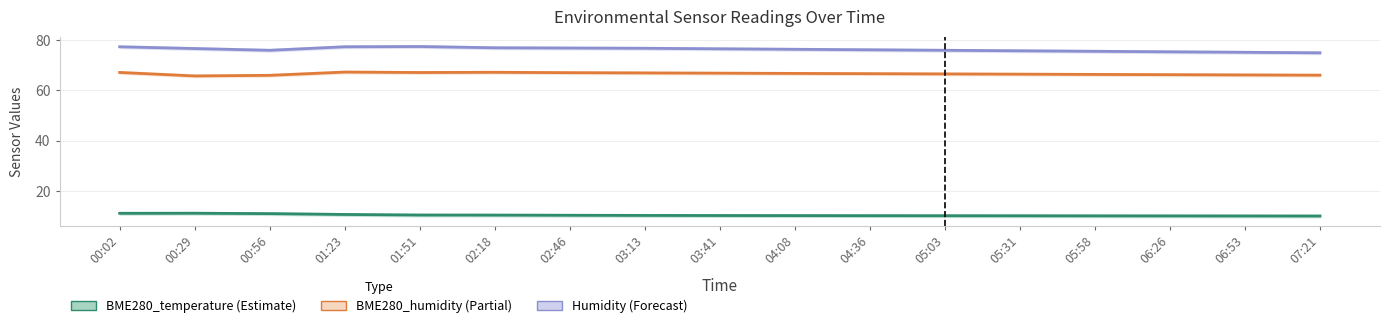

Is it true that BME280_humidity equals 66.6 at 04:36?

True